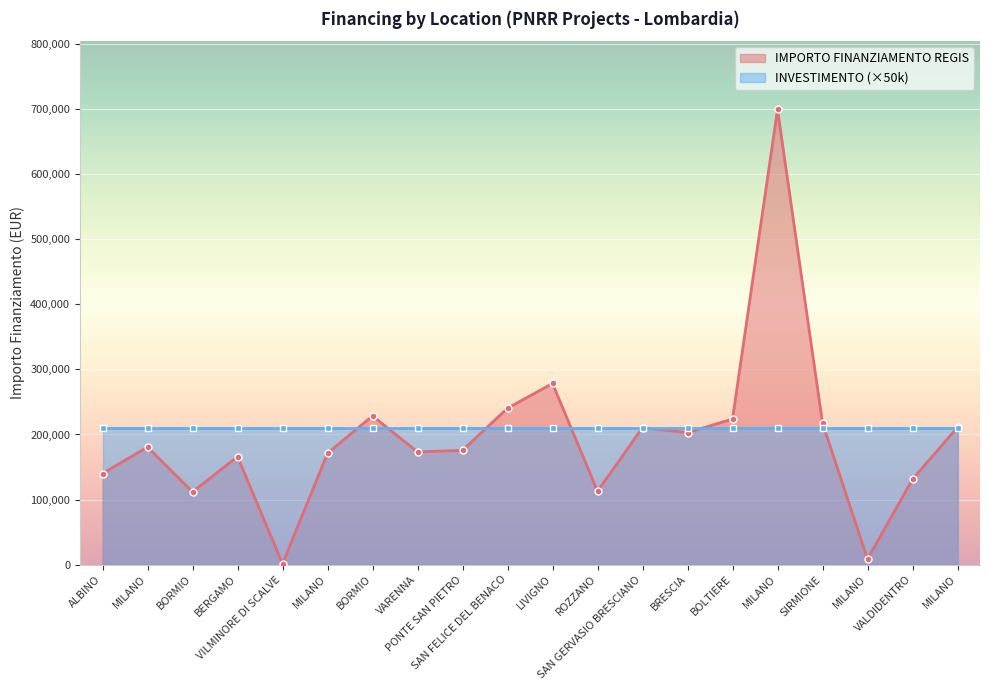

What is the label of the 13th point from the left?

SAN GERVASIO BRESCIANO